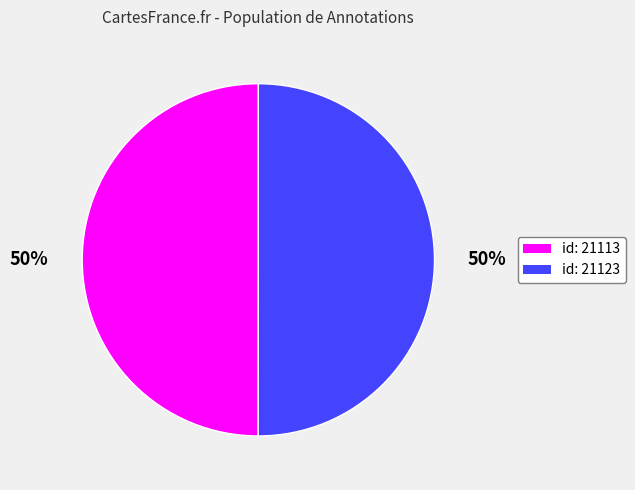

What percentage is the id: 21113 slice, to the nearest percent?

50%